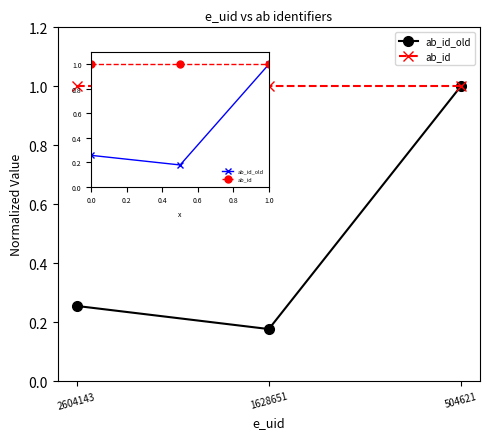

Which category has the lowest value in the ab_id_old series?

1628651